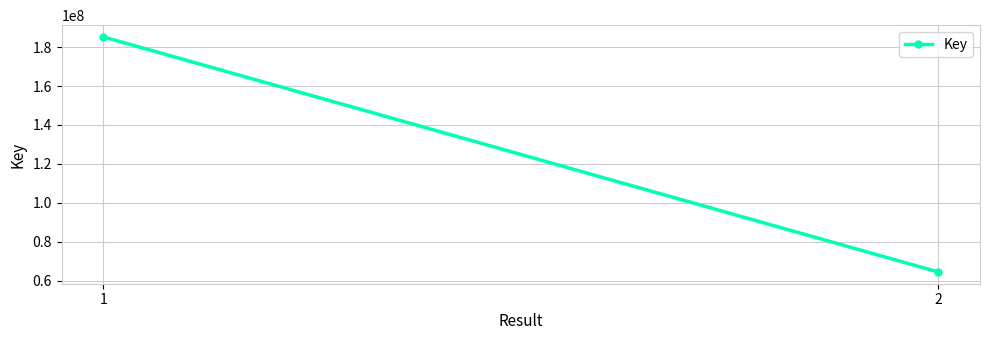

At which category does the chart reach its peak across all series?

1